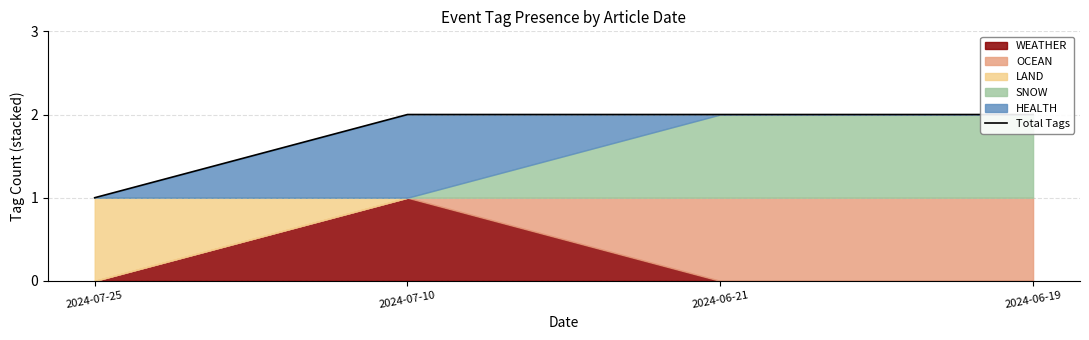

The chart shows a value of 3 at 2024-06-21. True or false?

False